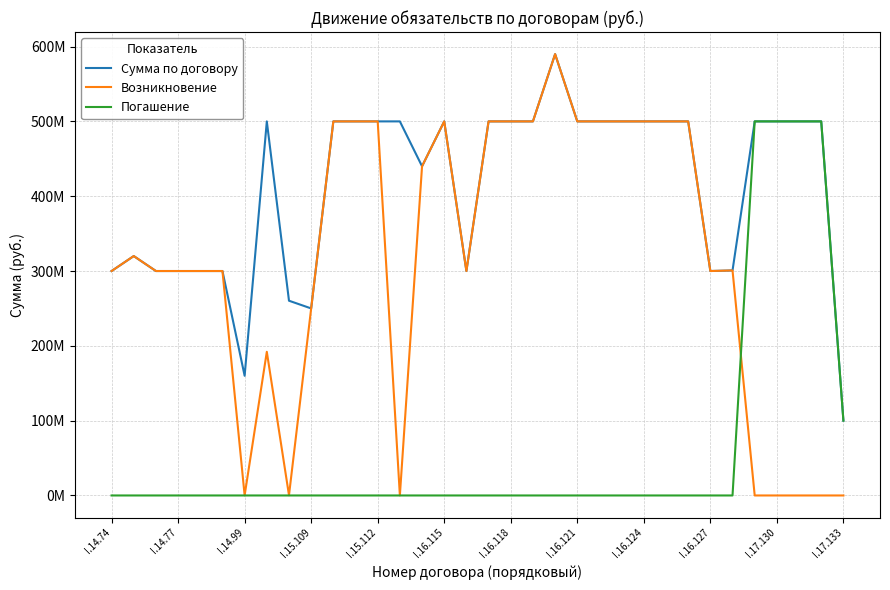

True or false: Возникновение and Сумма по договору intersect in this chart.

False